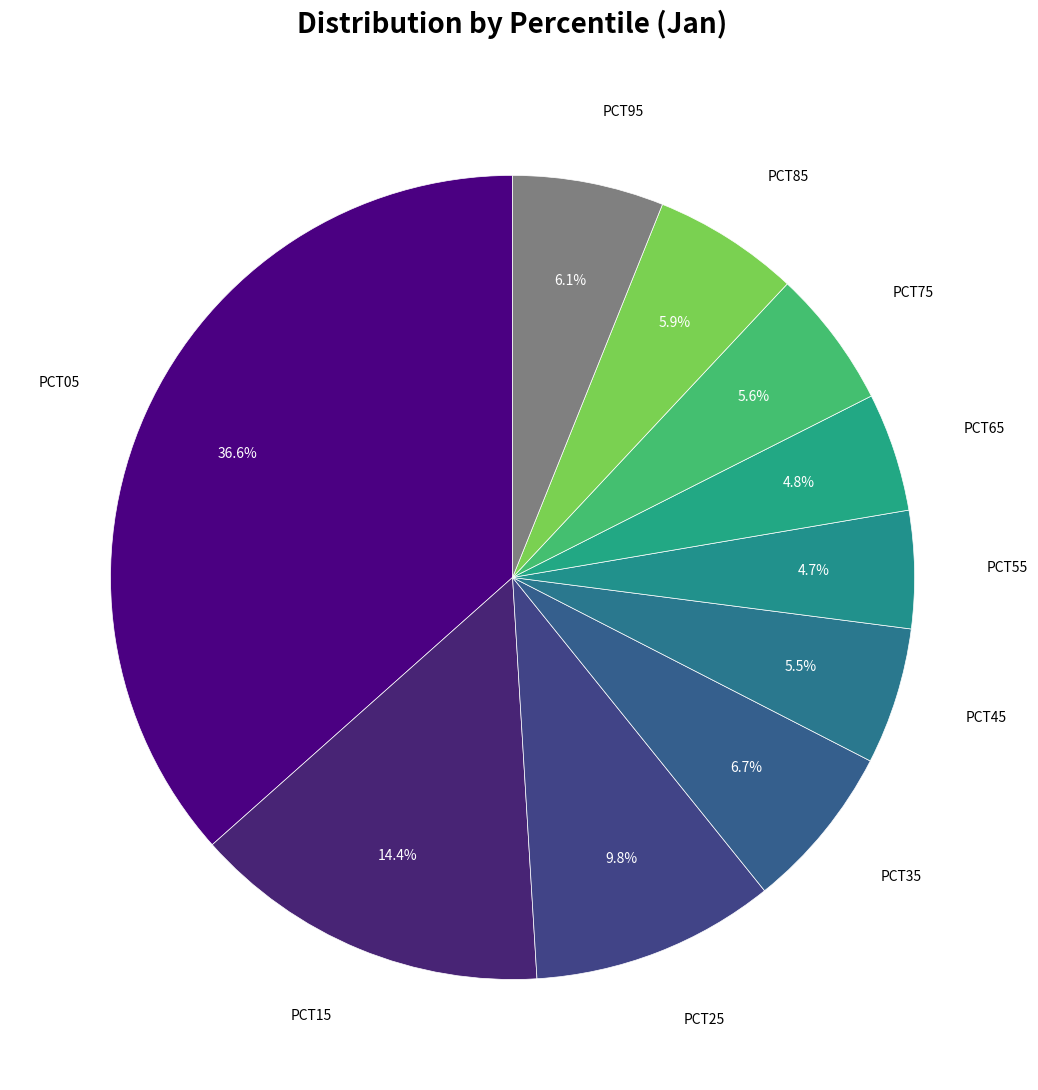

How many segments does this pie chart have?

10